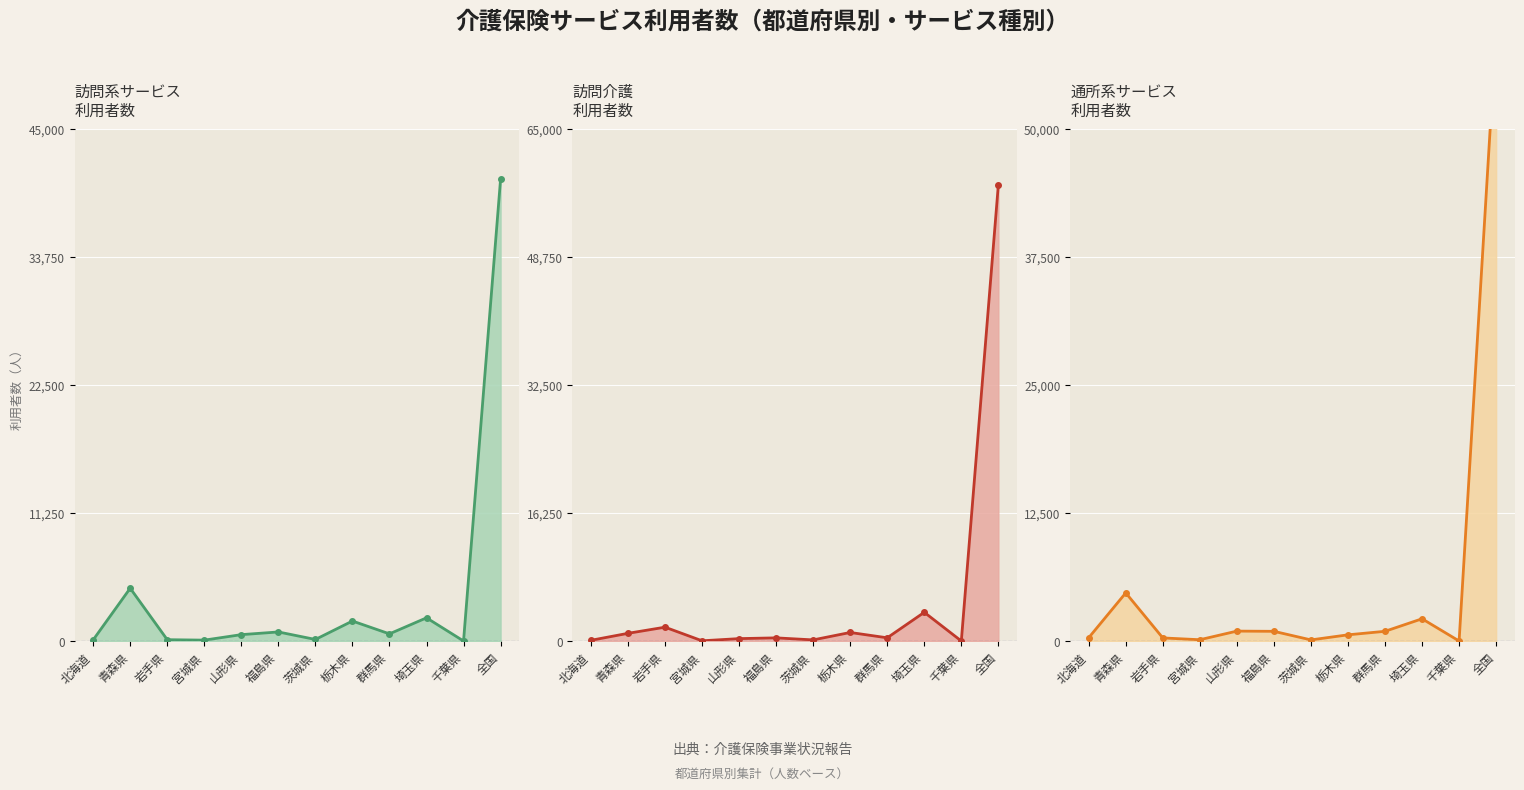

At which category does the chart reach its peak across all series?

全国